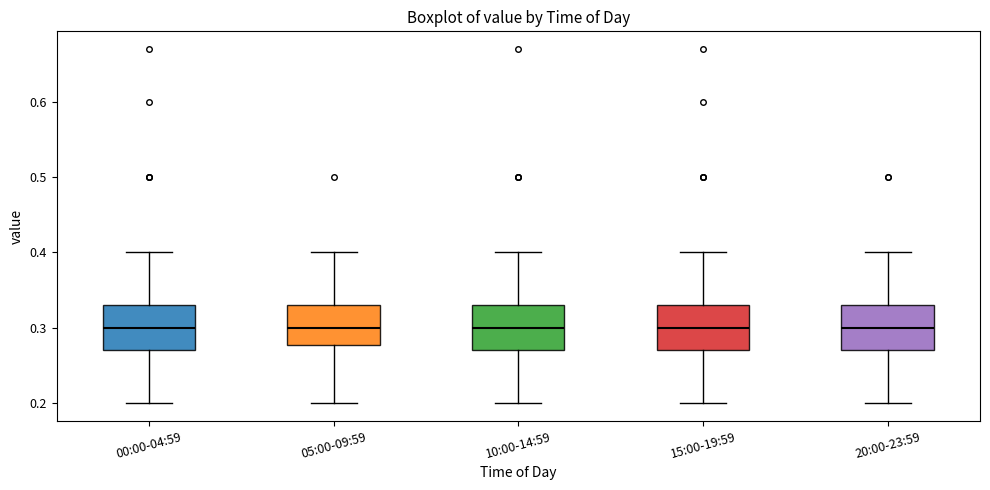

Where is the lower edge of the box for 10:00-14:59 on the y-axis? The values are not printed on the chart, so give them approximately, as read against the axis.

0.27